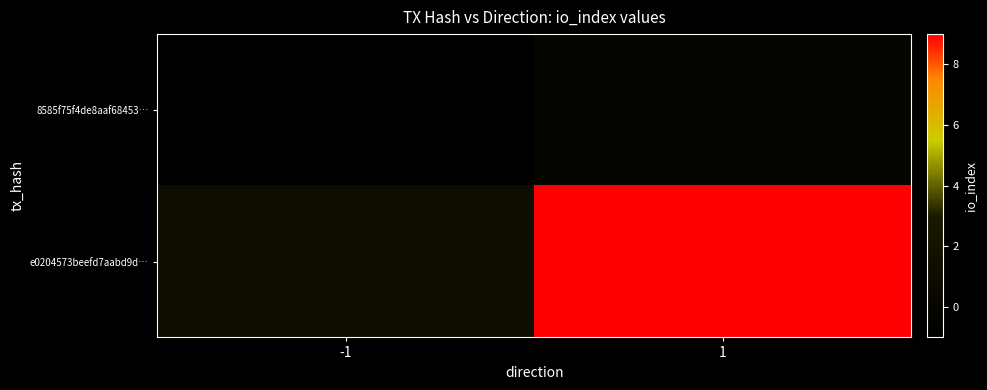

Reading left to right, transcribe all the data shown in this chart.

8585f75f4de8aaf68453…: -1=-1	1=0
e0204573beefd7aabd9d…: -1=1	1=9